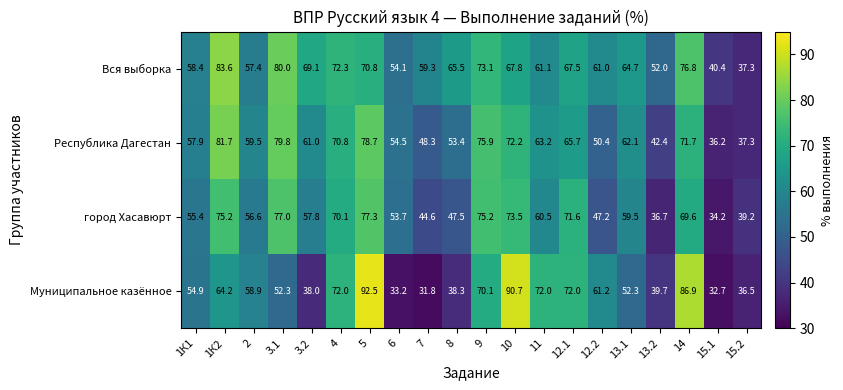

What is the total value across all series at 9?

294.3